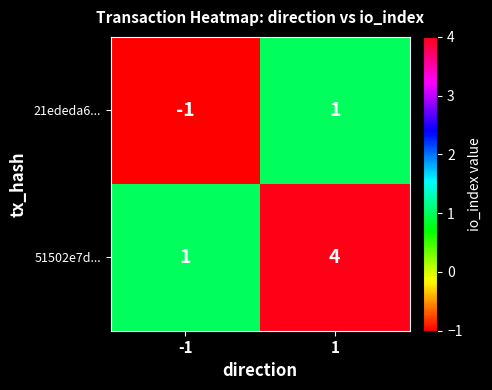

What is the greatest value displayed?

4